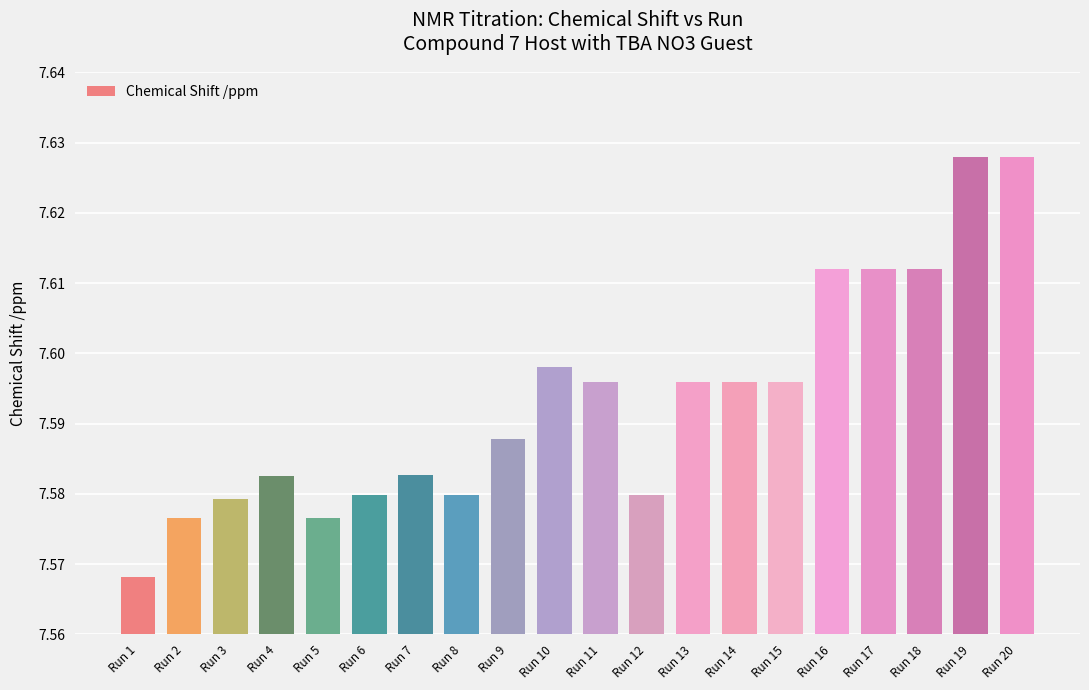

What is the sum of the values at Run 11 and Run 14?

15.2